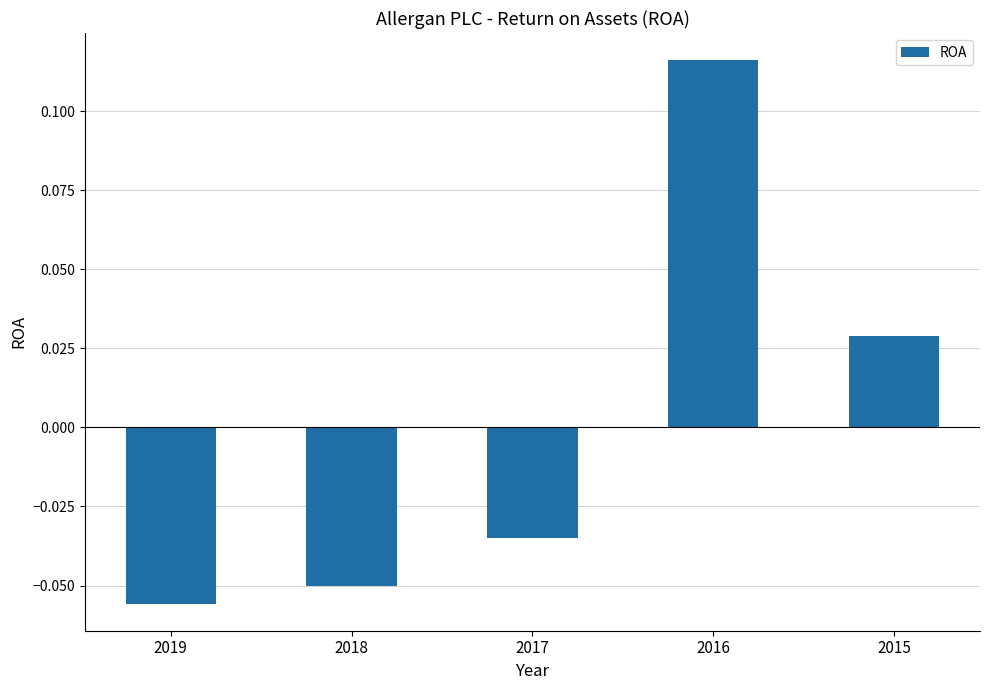

Does the chart contain any negative values?

Yes